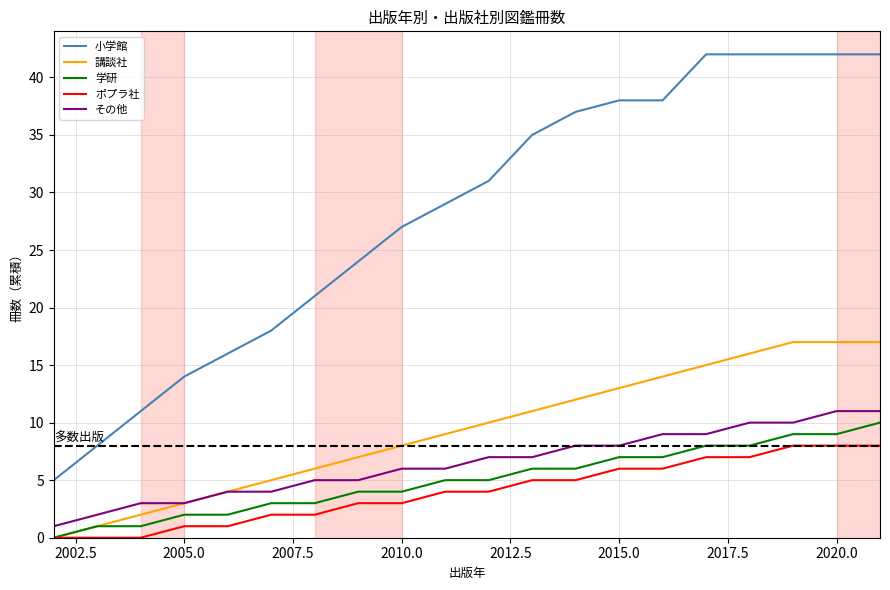

What are all the series names shown in the legend?

小学館, 講談社, 学研, ポプラ社, その他